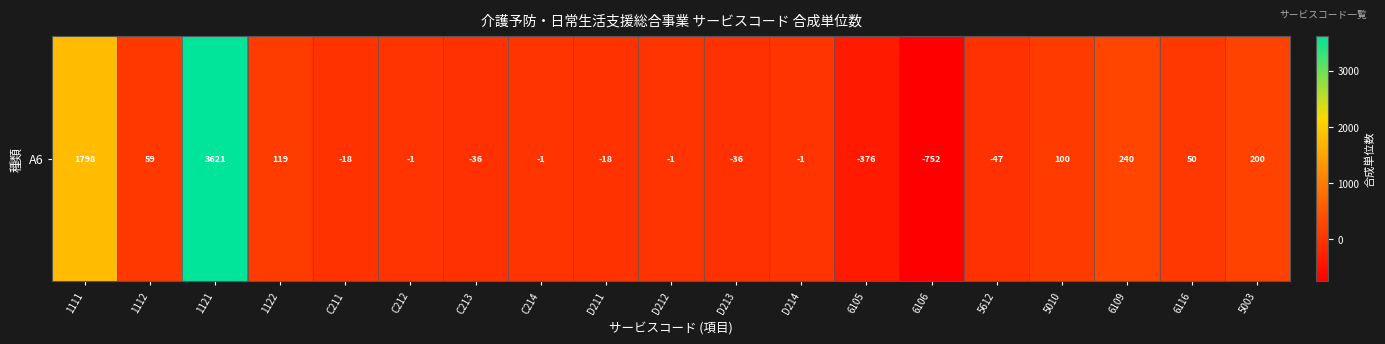

What is the greatest value displayed?

3621